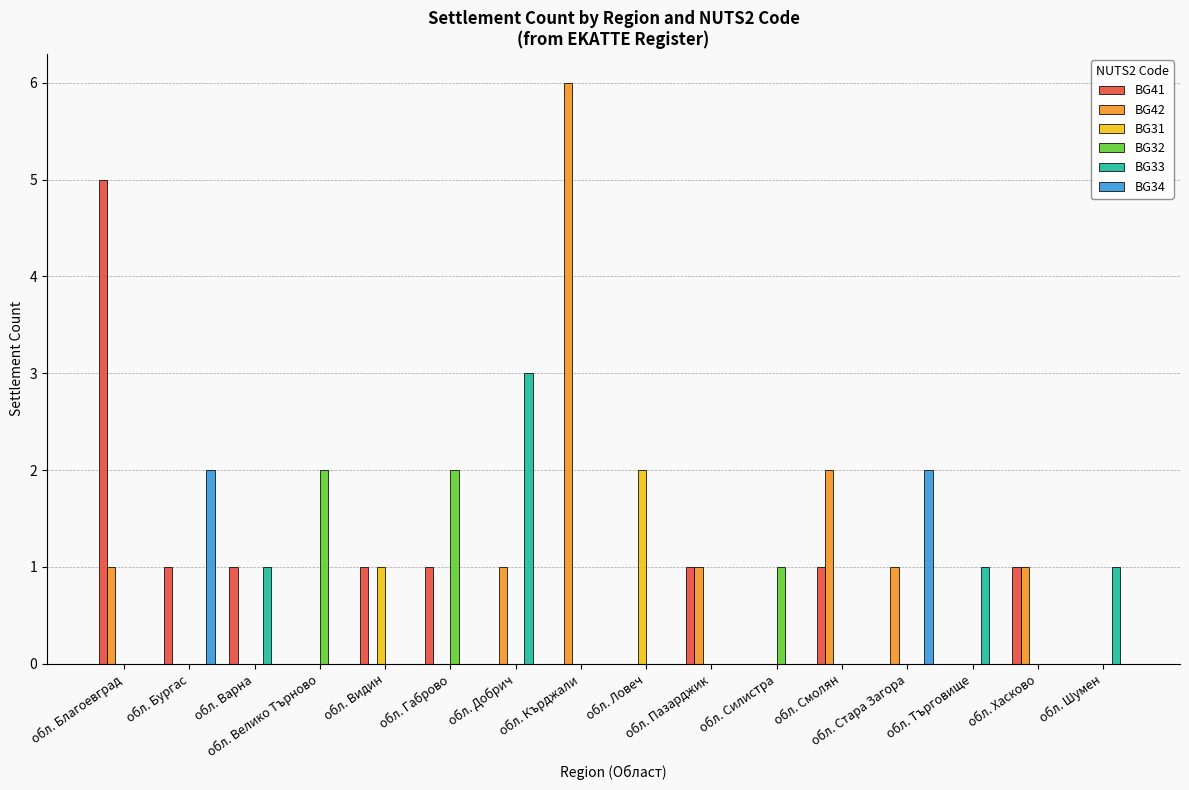

Is it true that BG33 equals 1 at обл. Бургас?

False